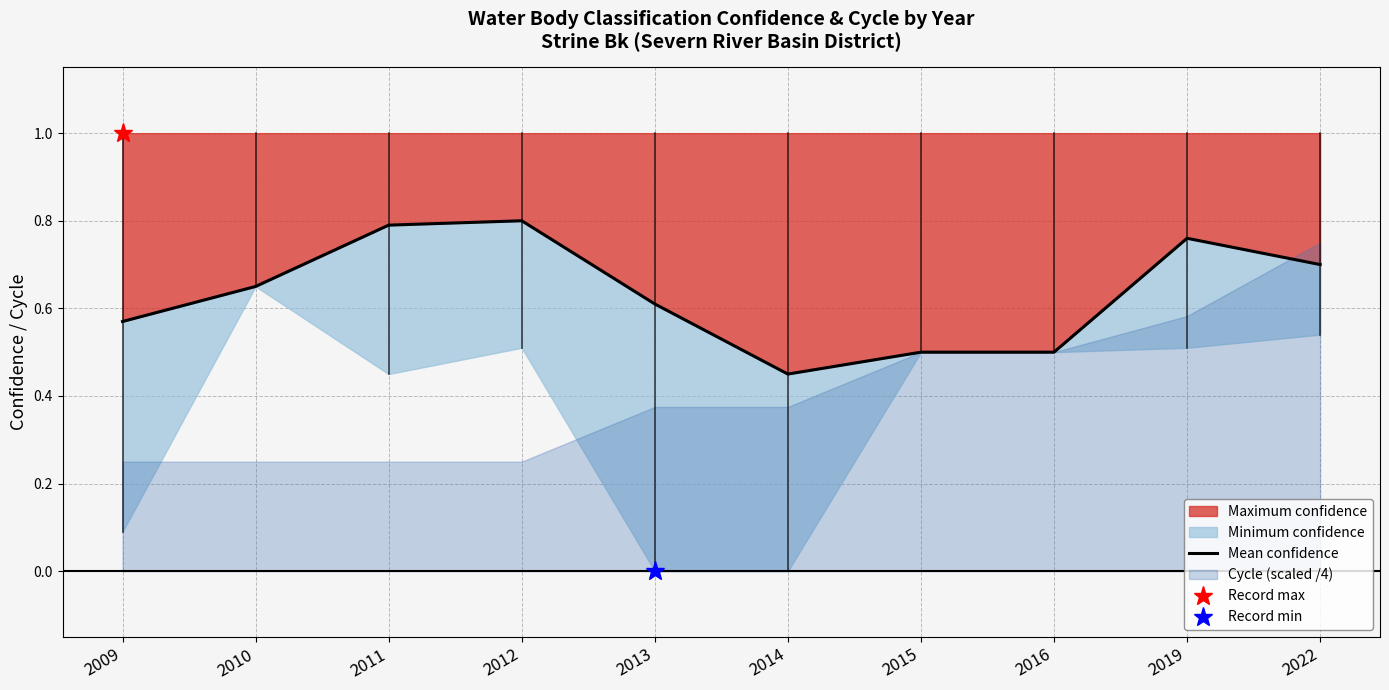

How many points are higher than both their immediate neighbors (excluding endpoints)?

2